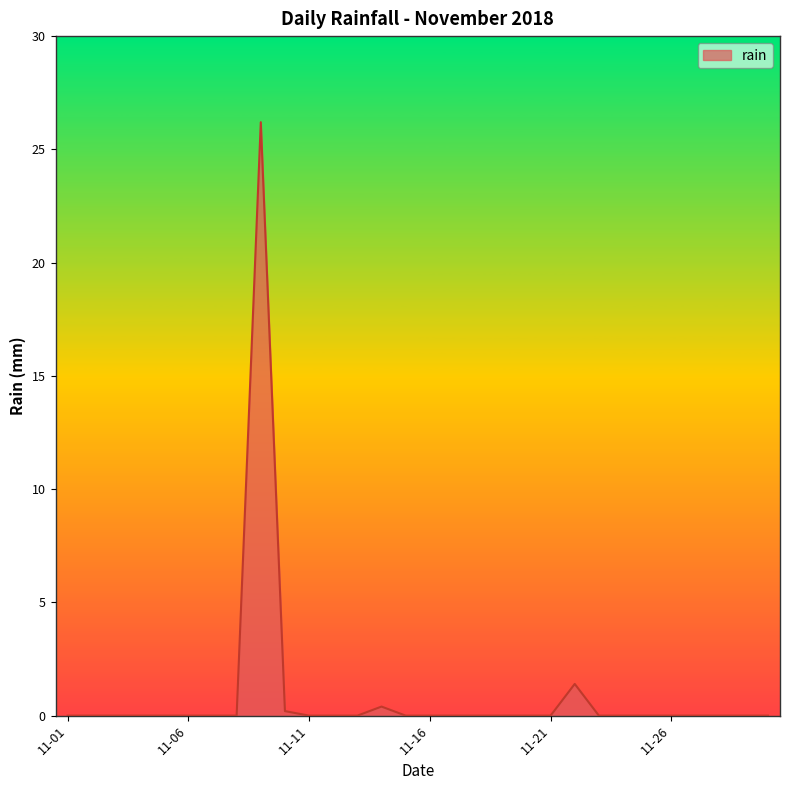

How many lines are shown in the chart?

1